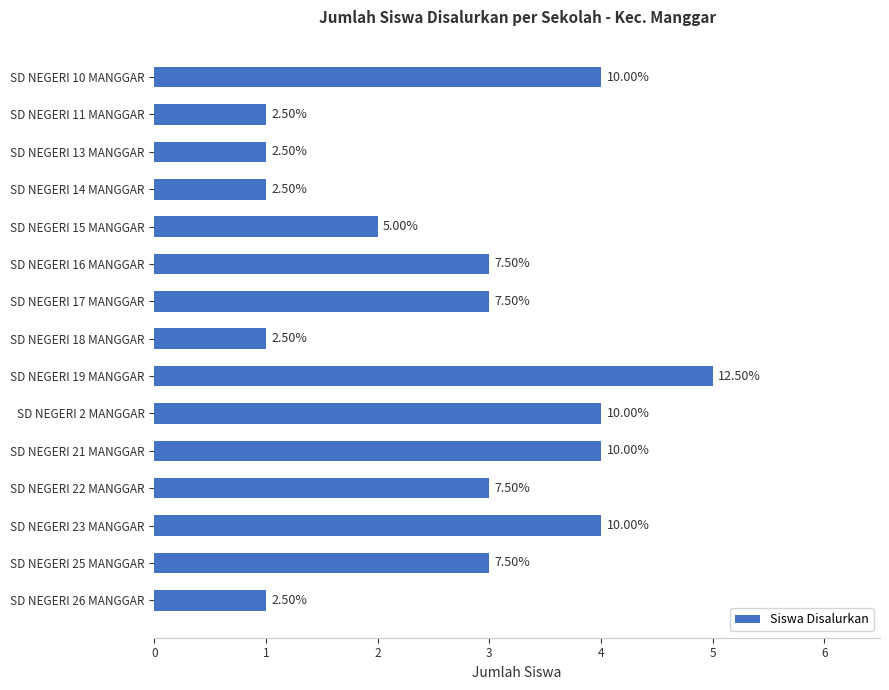

How many bars are there in total?

15